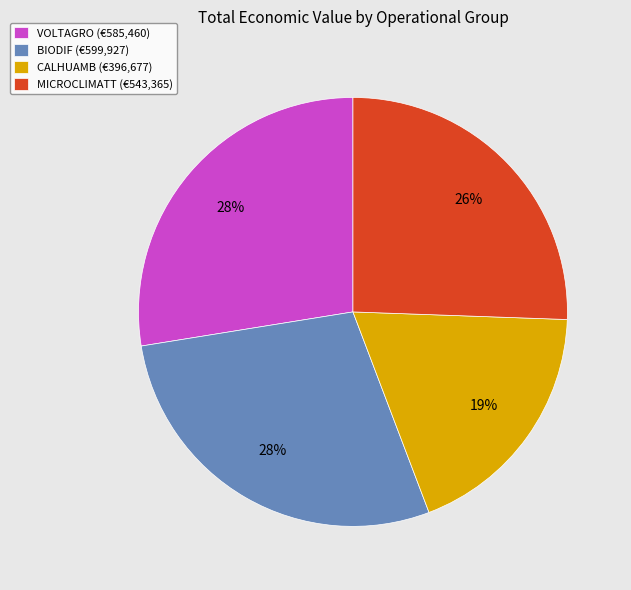

True or false: MICROCLIMATT (€543,365) accounts for 26% of the total.

True